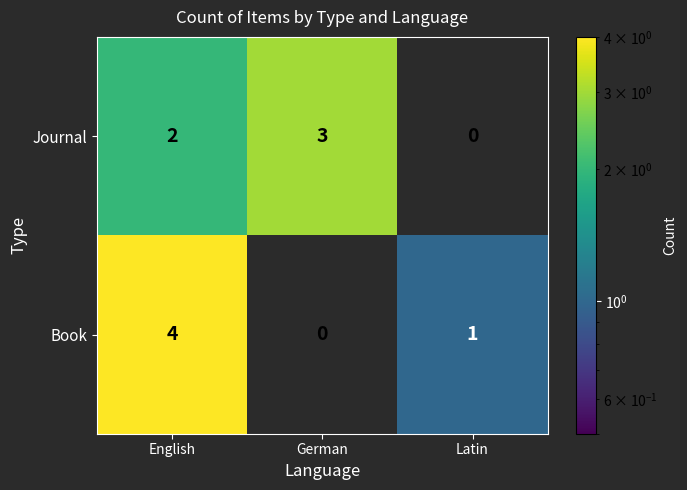

What is the spread (max minus min) of values at Latin?

1